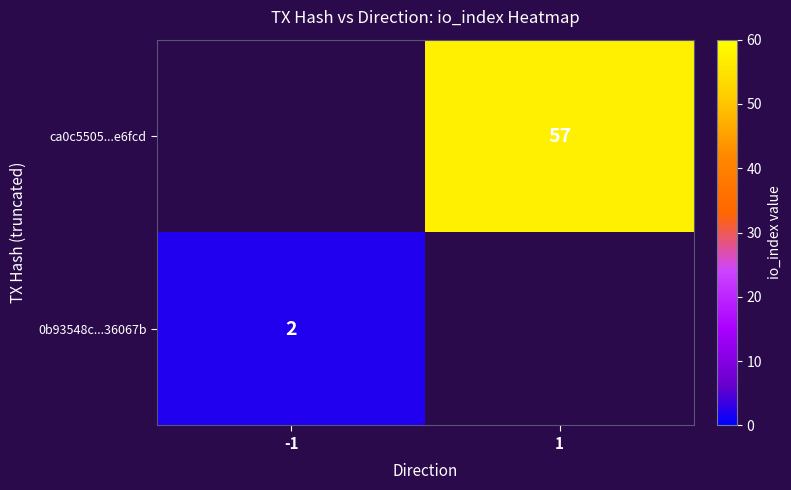

How many distinct data groups are displayed?

2